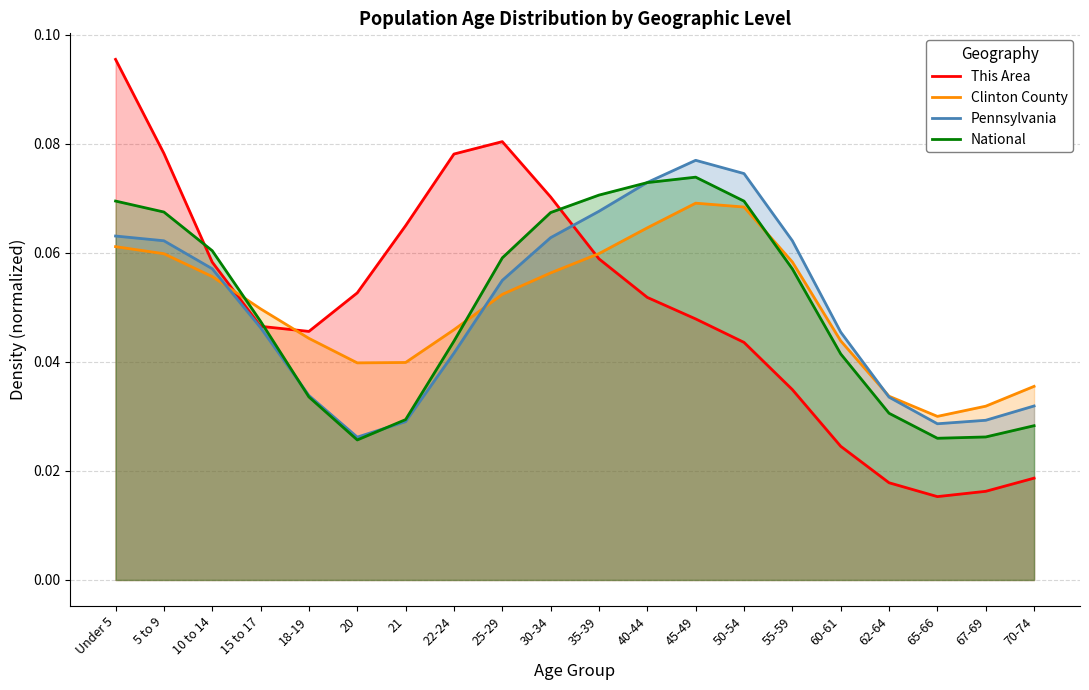

The Pennsylvania series shows 0.1 at 60-61. True or false?

False